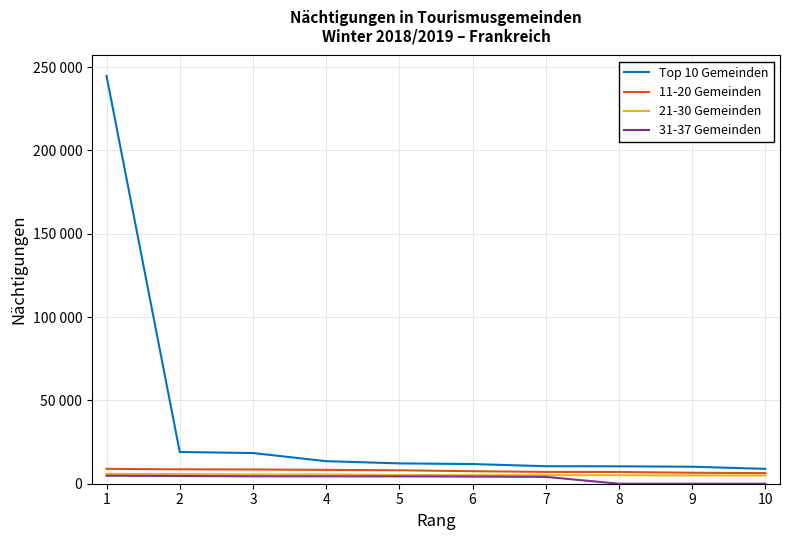

Rank the series by their maximum value, from lowest to highest.

31-37 Gemeinden, 21-30 Gemeinden, 11-20 Gemeinden, Top 10 Gemeinden